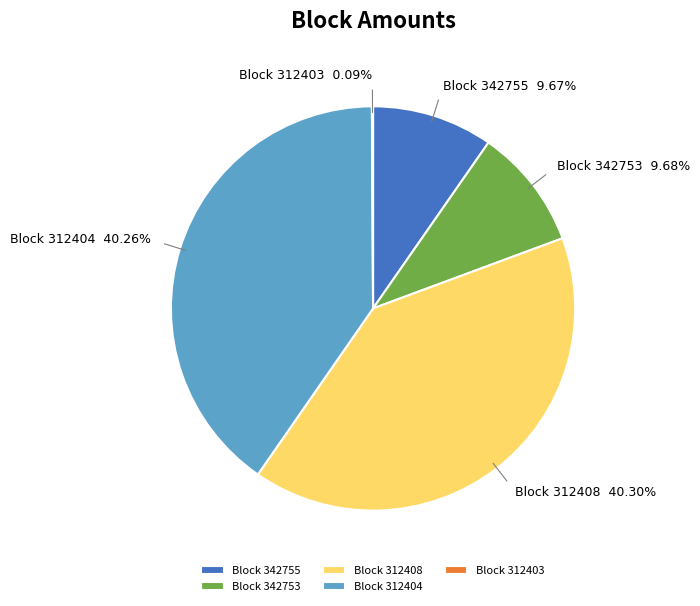

Is there any slice that represents more than half of the pie?

No